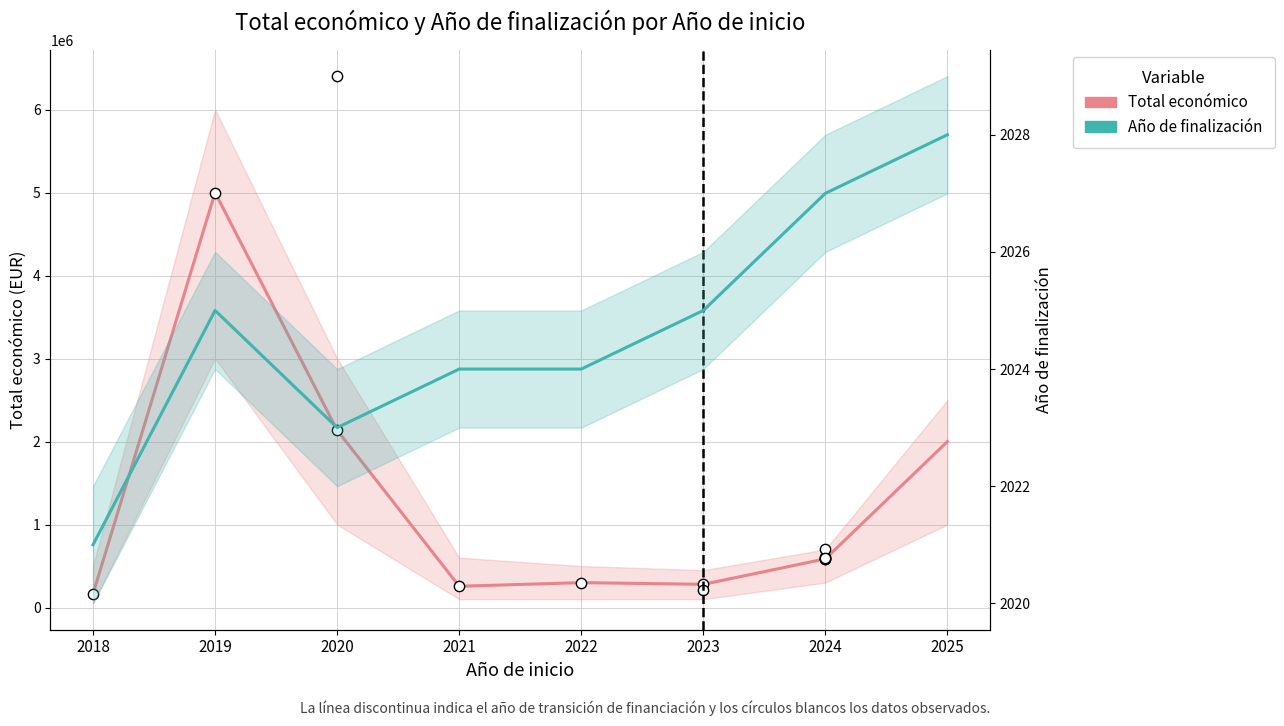

Which series has the widest spread of Y values?

Total económico